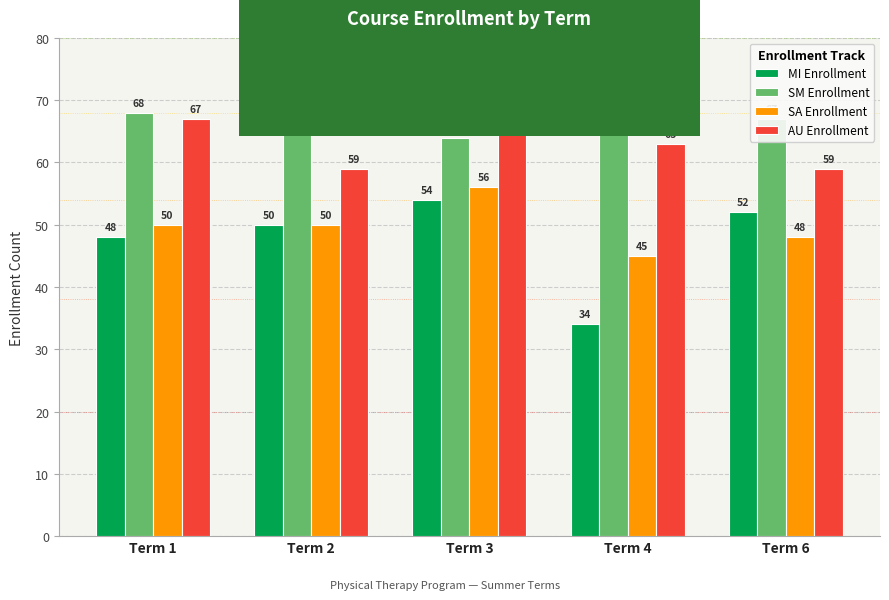

At which label is AU Enrollment closest to 64?

Term 4